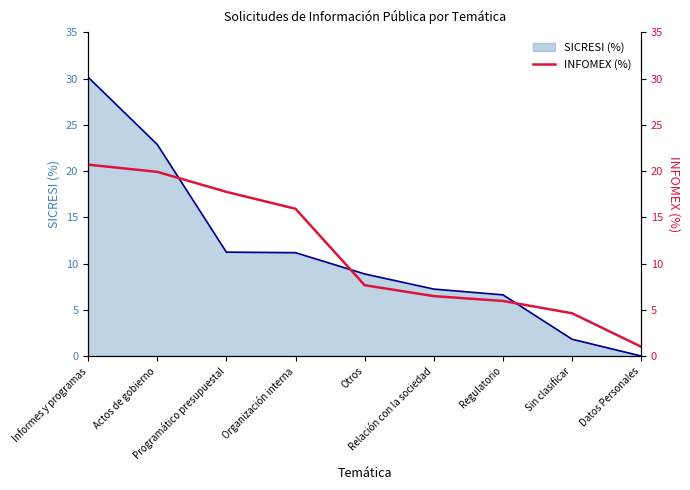

How many values are below 7?

4